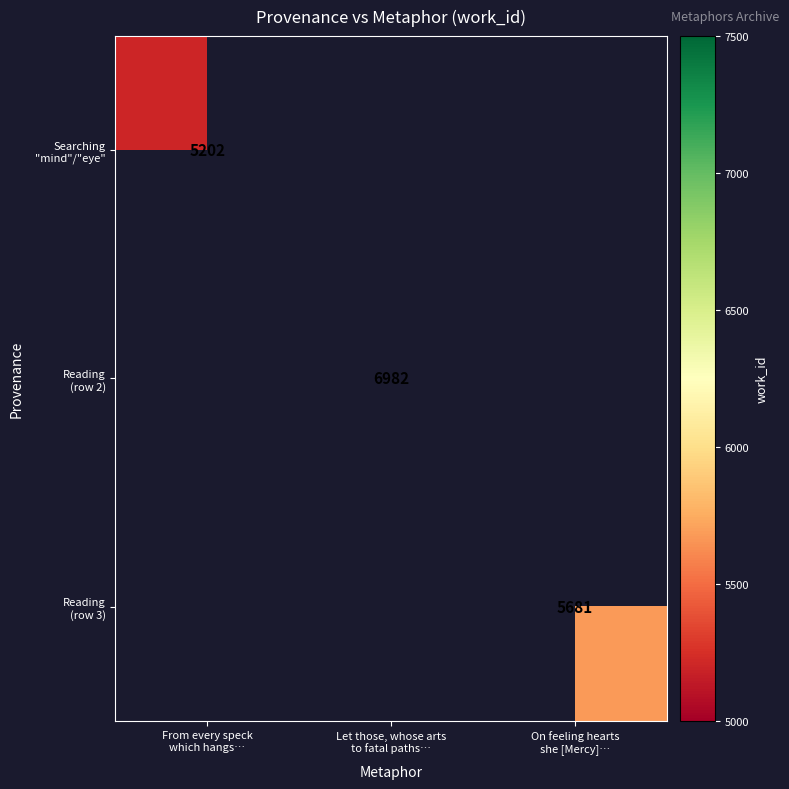

Is it true that Searching "mind"/"eye" equals 3218.4 at From every speck which hangs…?

False